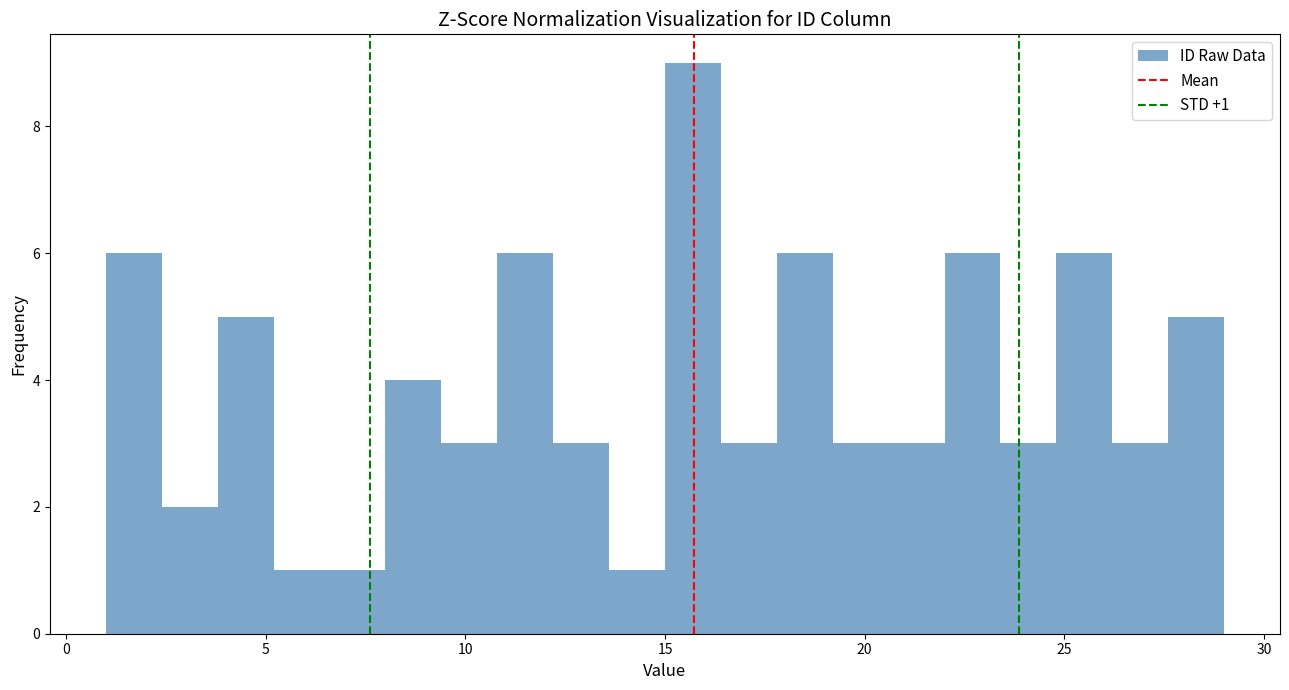

Read against the x-axis, roughly where is the centre of the tallest bar?

15.5